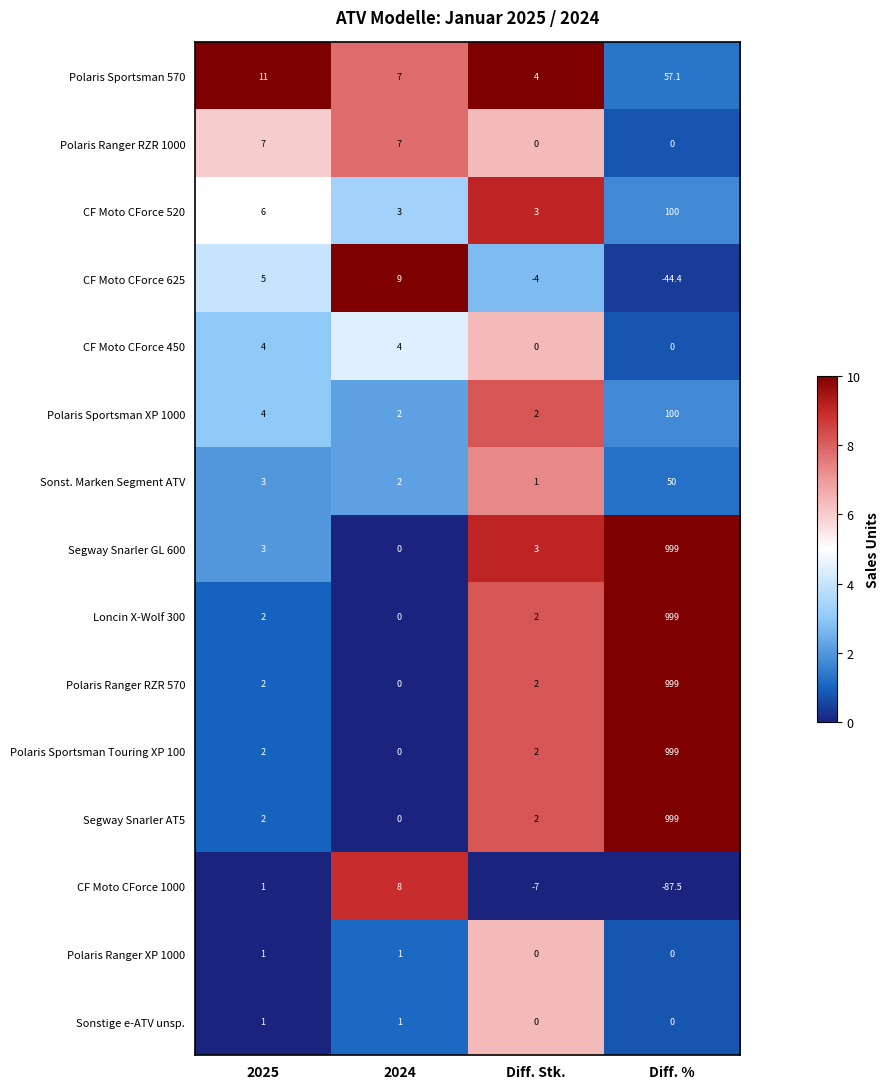

How many categories are shown in the chart?

4